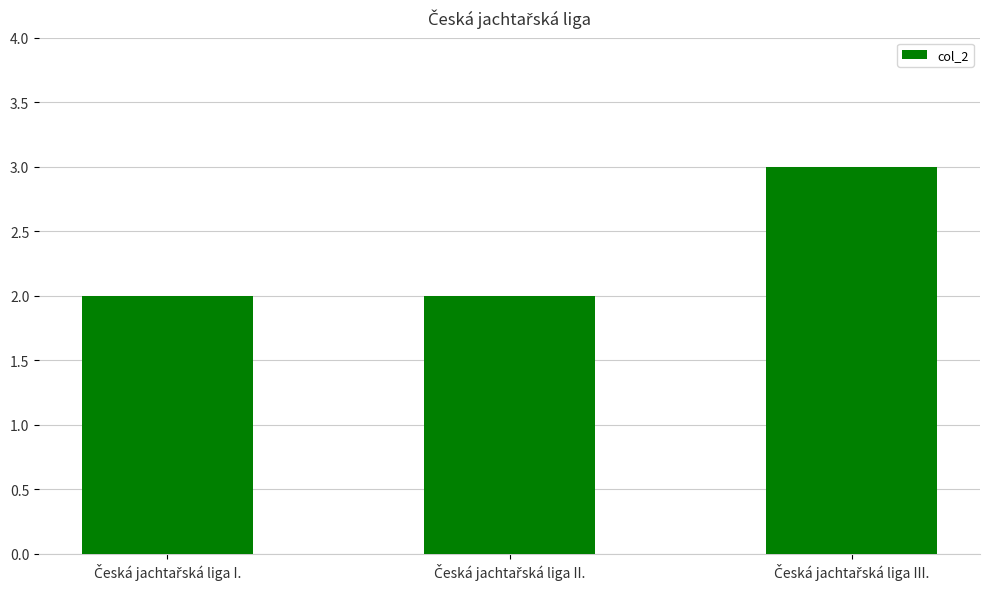

Reading right to left, what are all the values shown in this chart?

3	2	2